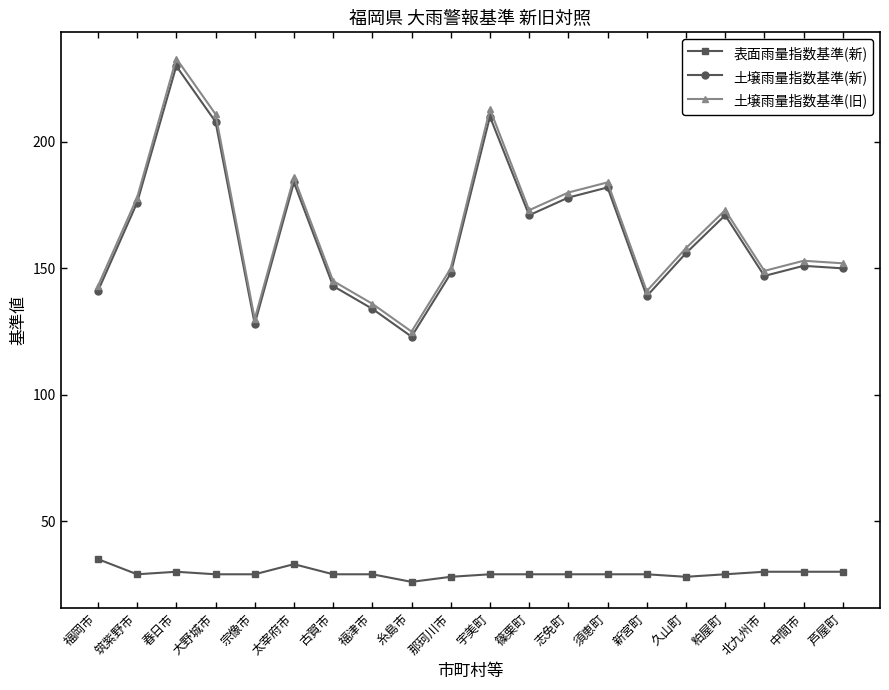

At which category does the chart reach its peak across all series?

春日市